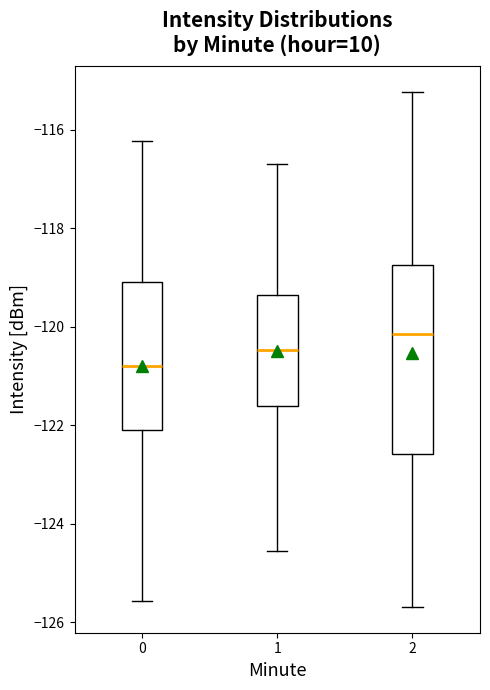

Where is the lower edge of the box at x = 0 on the y-axis? The values are not printed on the chart, so give them approximately, as read against the axis.

-122.0